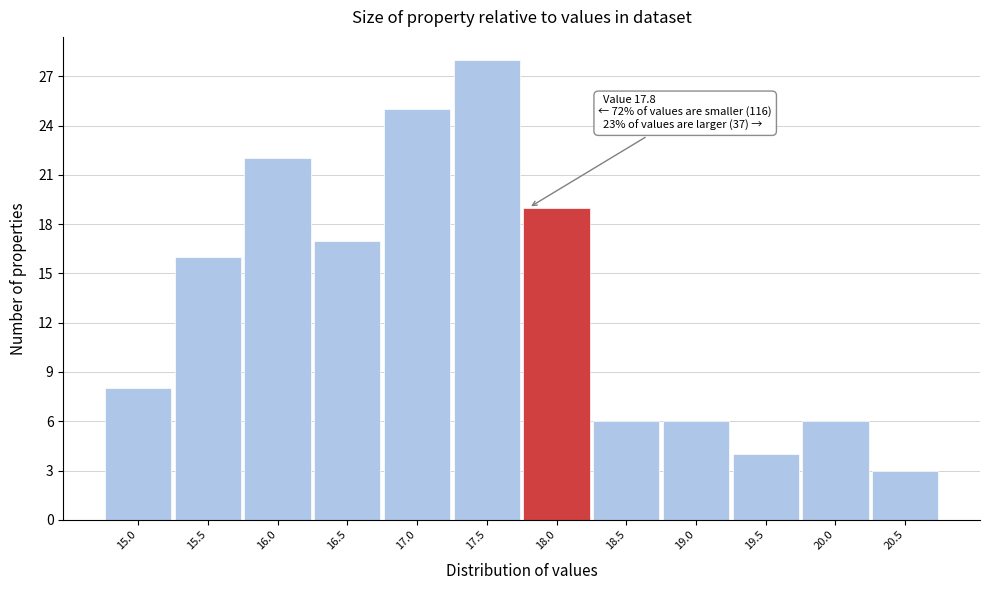

Over which range of the x-axis is the bar tallest?

17.25 to 17.75